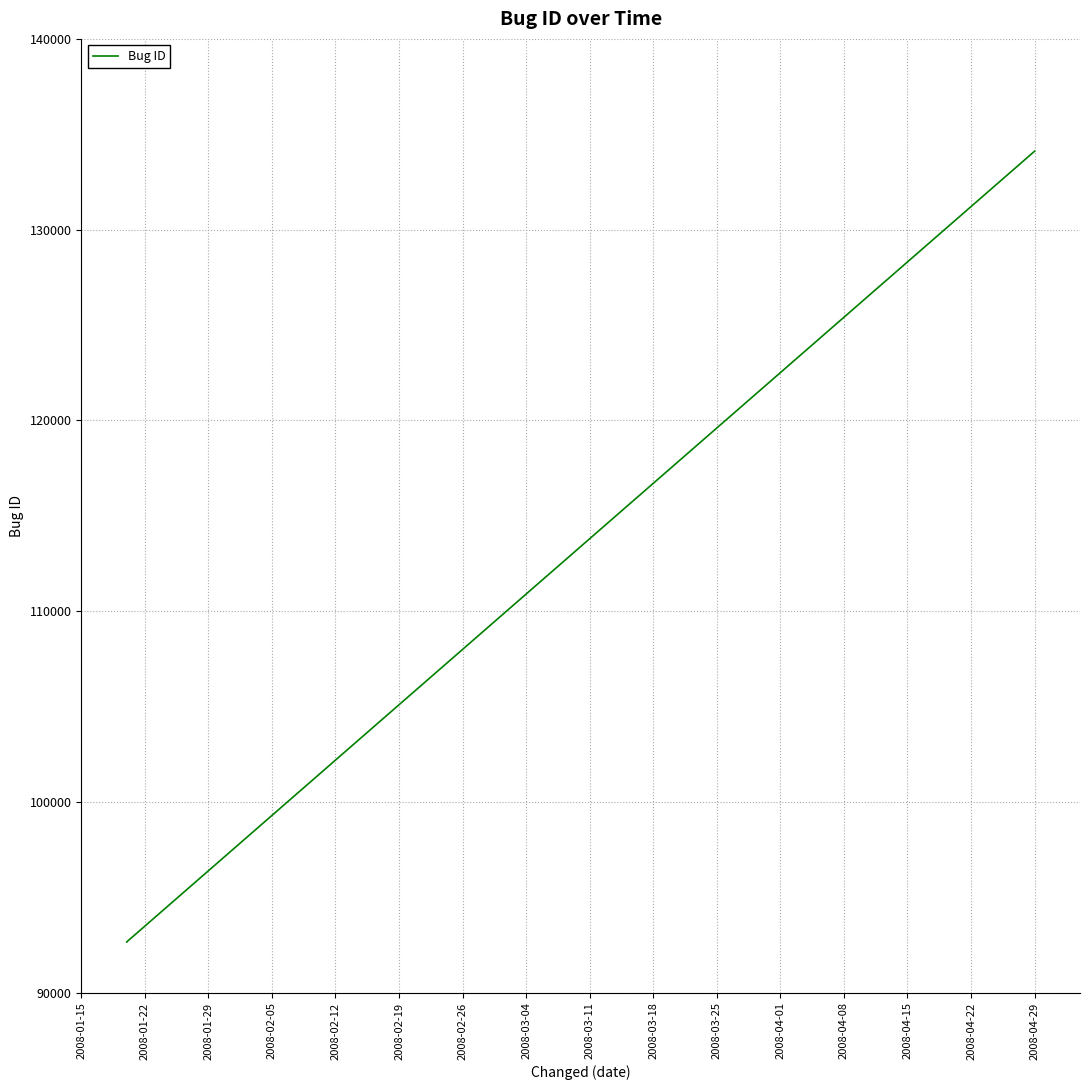

How many data points are above 92661?

1